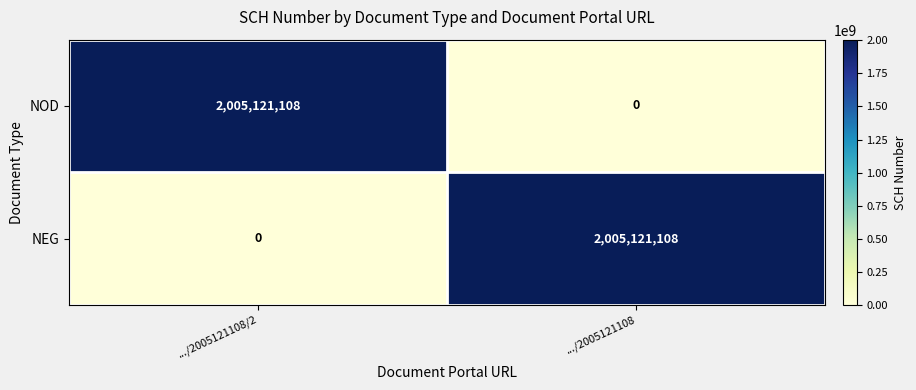

How many categories are shown in the chart?

2